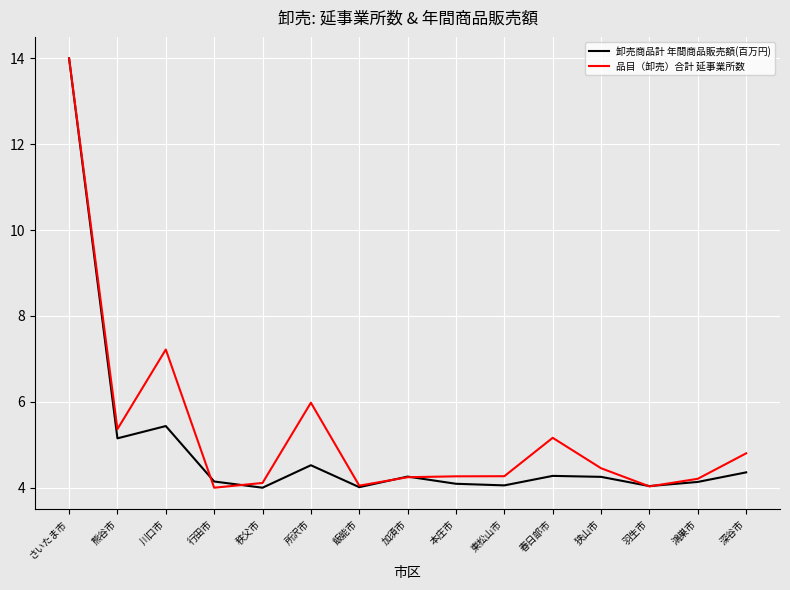

True or false: 品目（卸売）合計 延事業所数 and 卸売商品計 年間商品販売額(百万円) intersect in this chart.

True